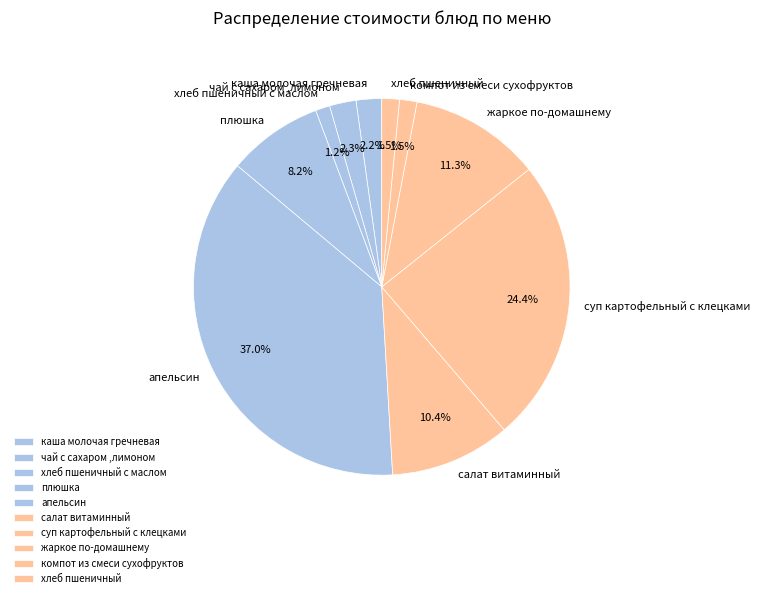

Count the number of slices in the pie.

10